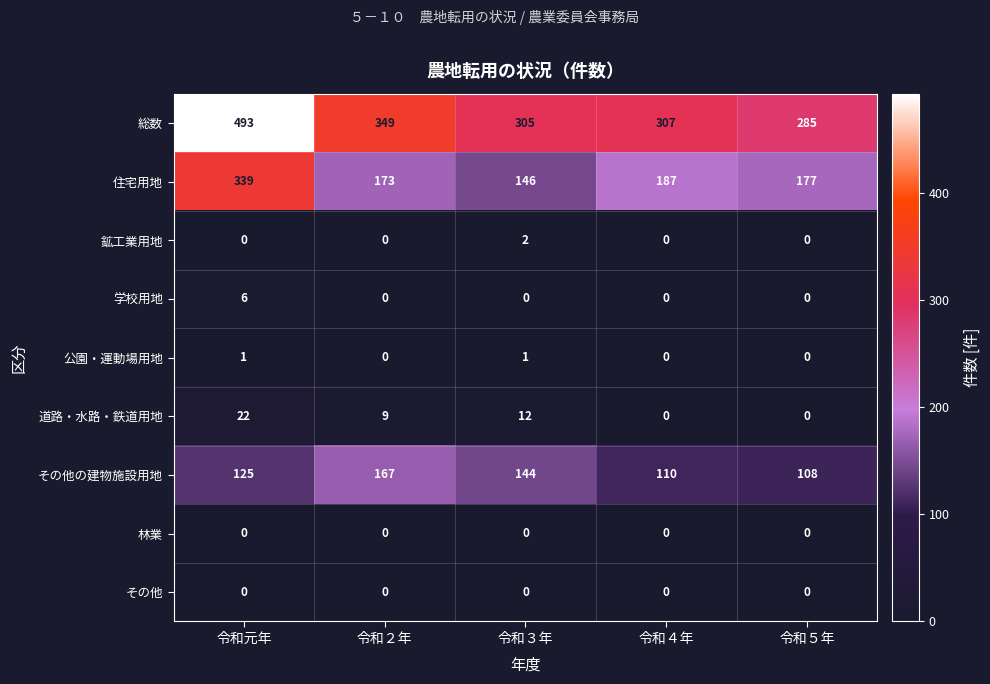

What is the approximate value of 道路・水路・鉄道用地 at 令和元年?

22